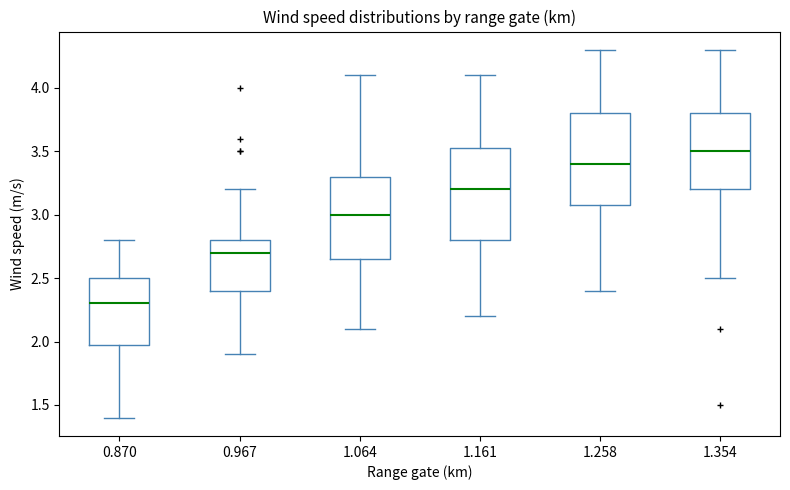

Which box's median line is the highest?

1.354